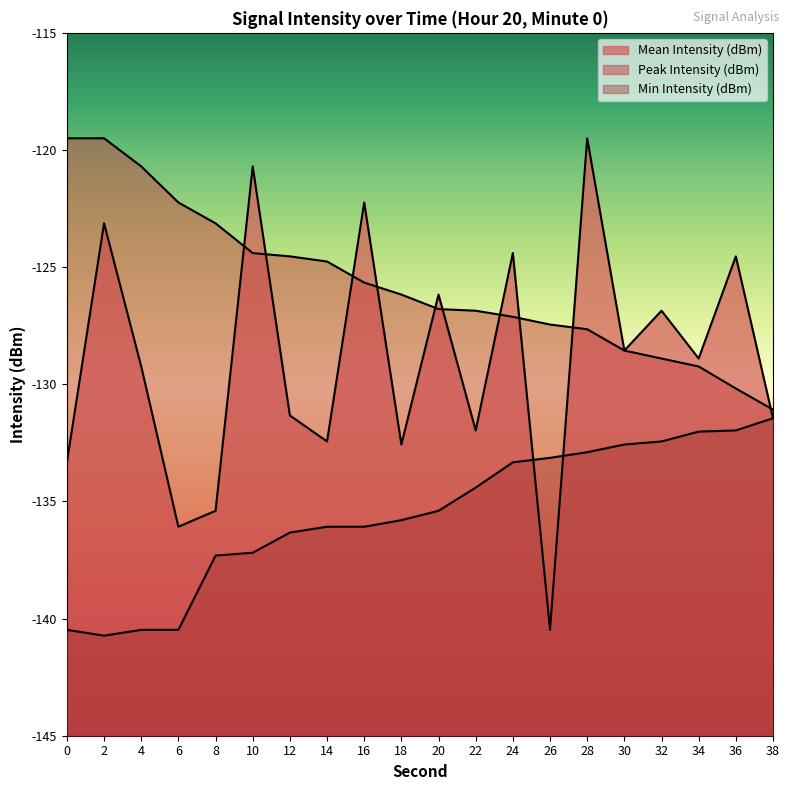

Which label corresponds to the smallest value in the chart?

2